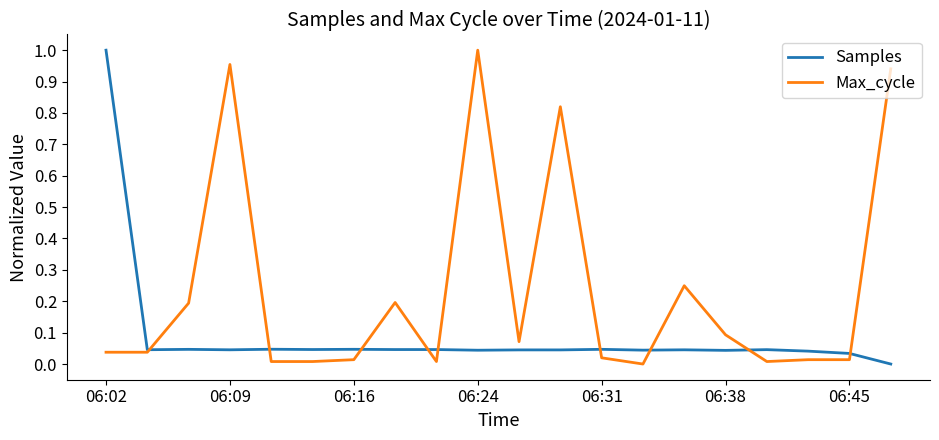

List the series in order of their overall mean, lowest first.

Samples, Max_cycle